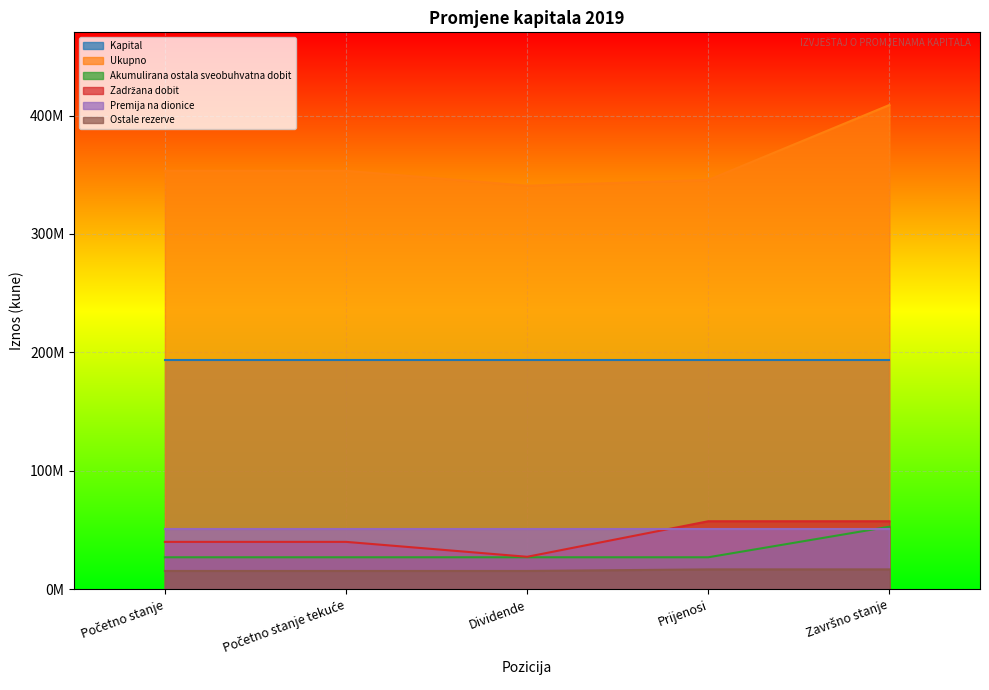

What is the label of the 1st point from the left?

Početno stanje